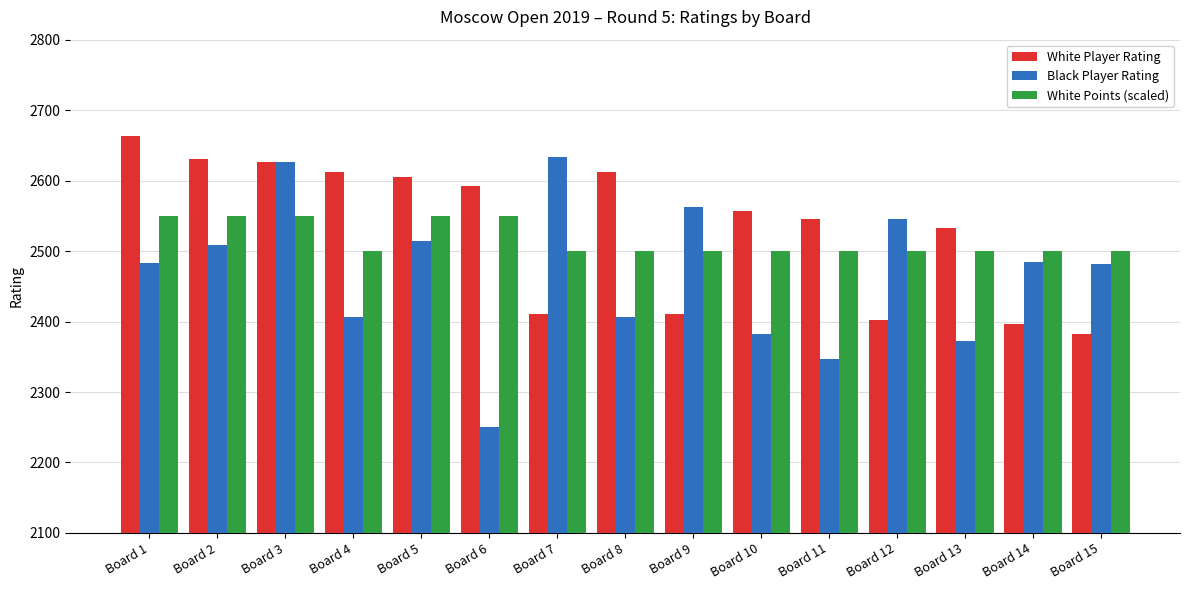

What is the value of the White Player Rating bar at the 2nd from the left?

2630